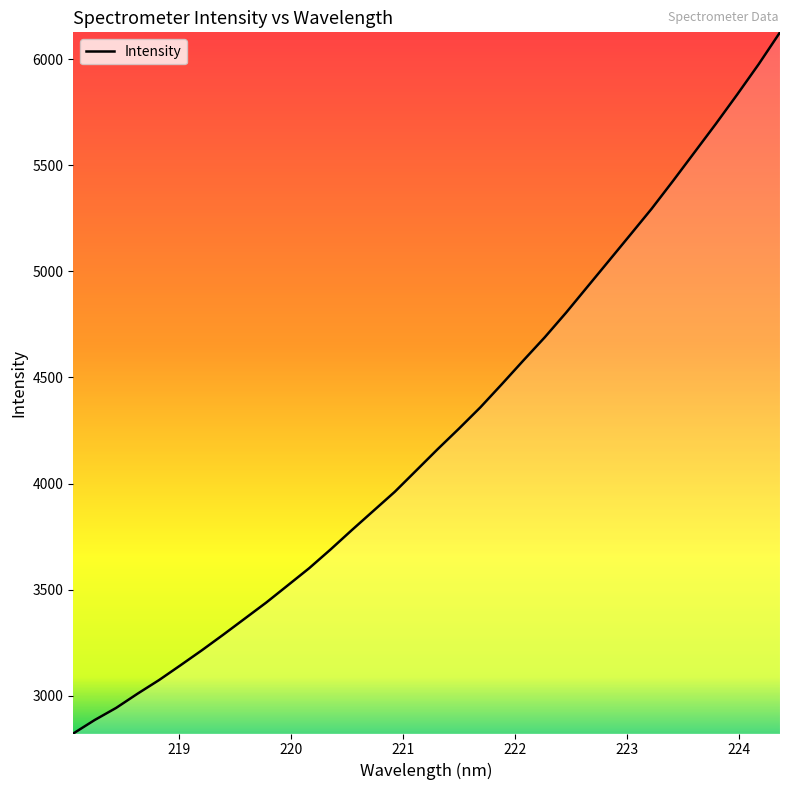

How many categories are shown in the chart?

34